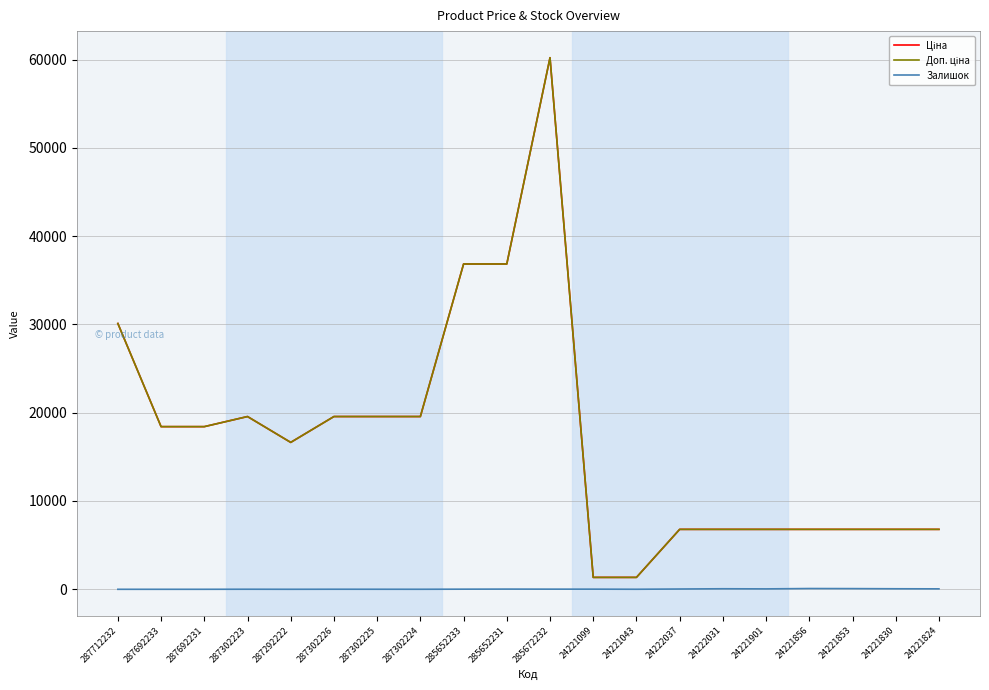

At which category does the chart reach its peak across all series?

285672232